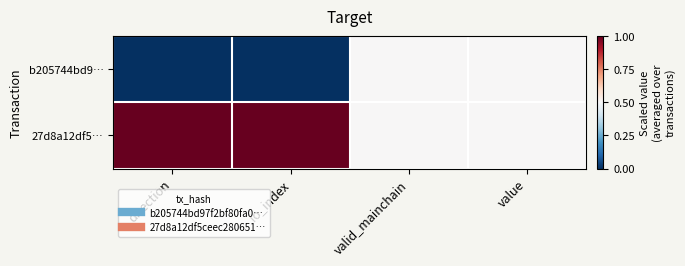

Which series has the largest range (max minus min)?

b205744bd9…